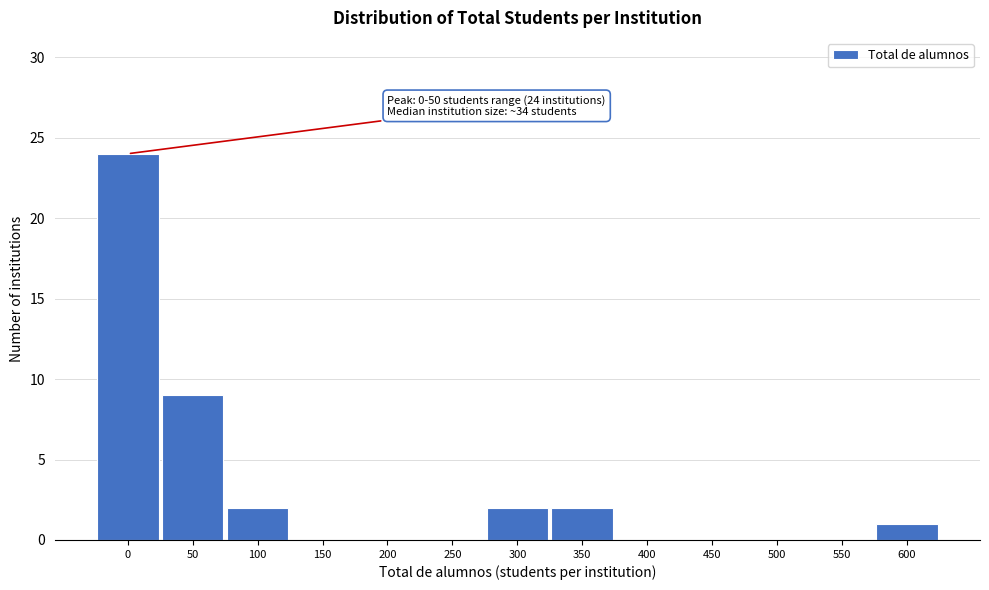

Reading left to right, list all the values displayed in this chart.

0=24	50=9	100=2	150=0	200=0	250=0	300=2	350=2	400=0	450=0	500=0	550=0	600=1